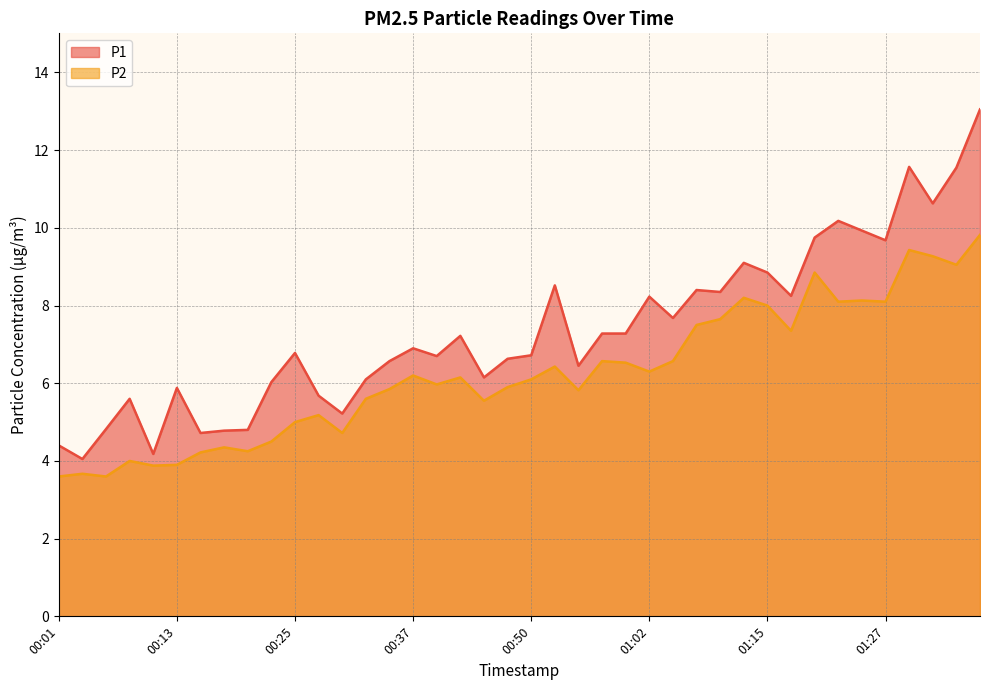

Rank the categories by P2 value from lowest to highest.

00:01, 00:06, 00:03, 00:10, 00:13, 00:08, 00:15, 00:20, 00:18, 00:23, 00:30, 00:25, 00:28, 00:45, 00:32, 00:55, 00:35, 00:47, 00:40, 00:50, 00:42, 00:37, 01:02, 00:52, 01:00, 00:57, 01:05, 01:17, 01:07, 01:10, 01:15, 01:22, 01:27, 01:25, 01:12, 01:20, 01:35, 01:32, 01:30, 01:37